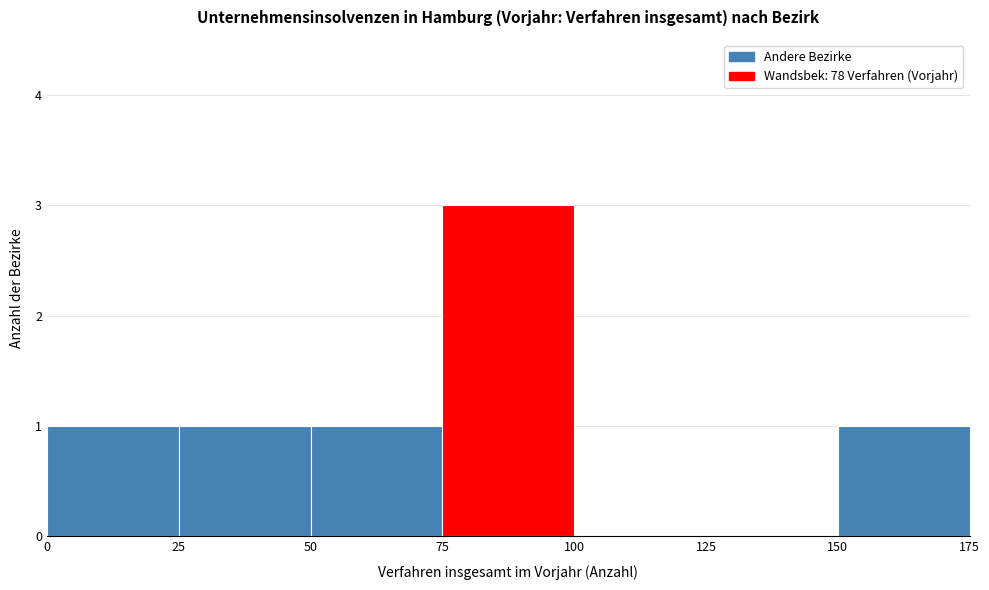

Over which range of the x-axis is the bar tallest?

75 to 100